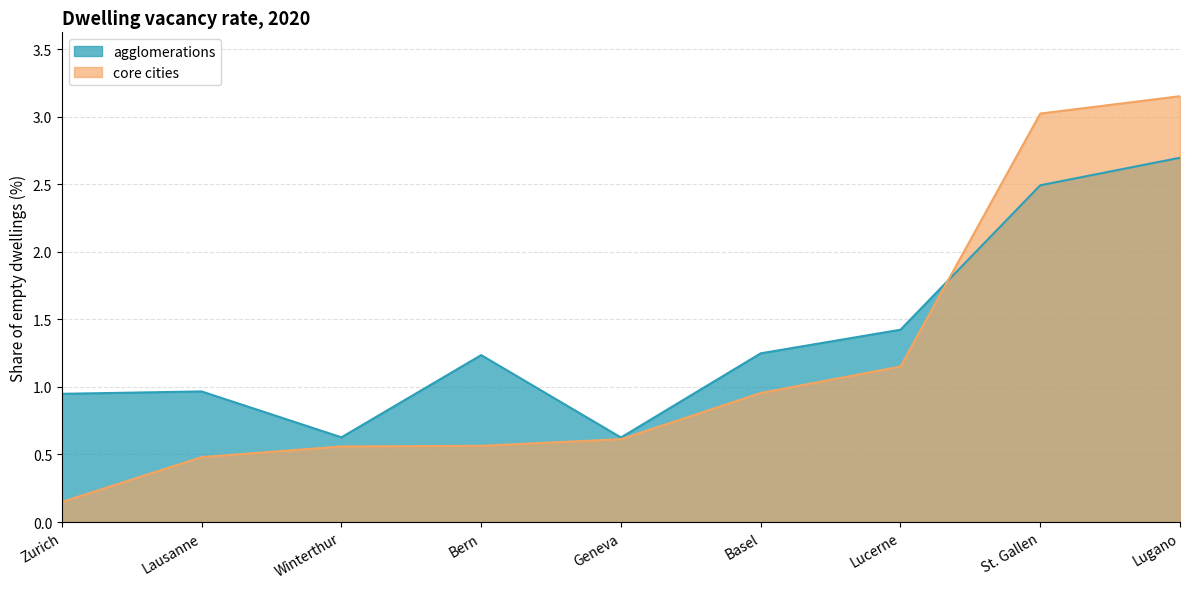

How many times do agglomerations and core cities cross each other?

1